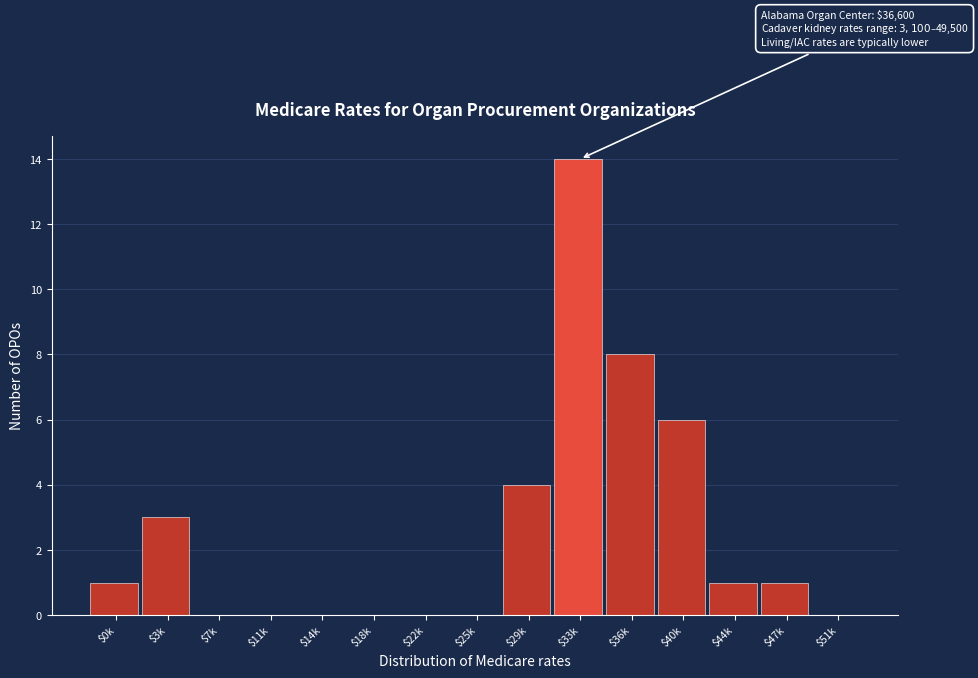

What is the sum of all values?

38